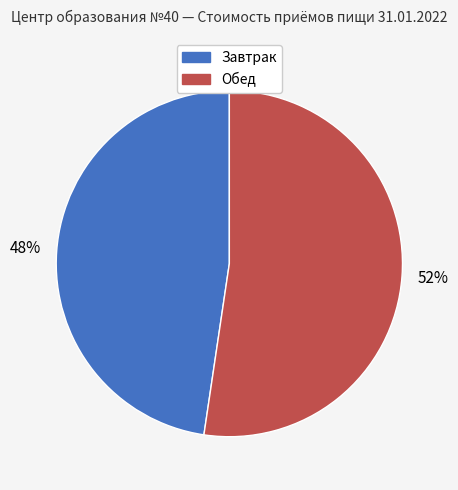

What percentage is the Обед slice, to the nearest percent?

52%